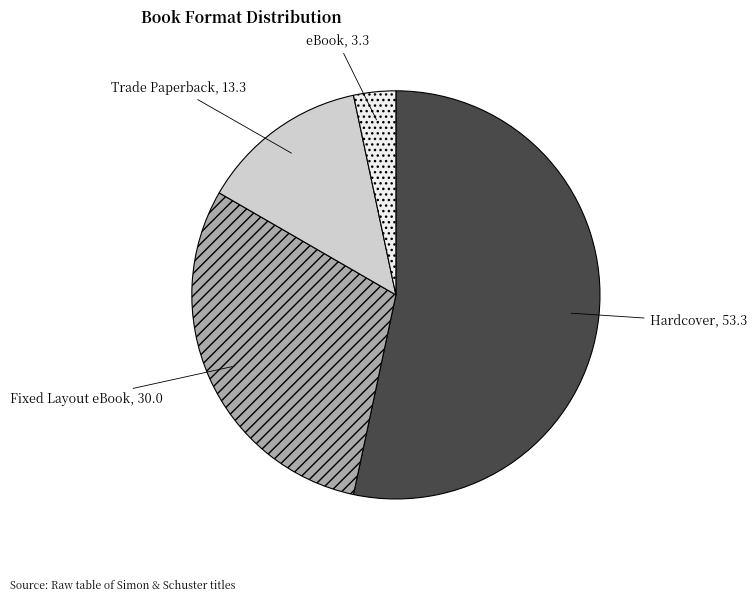

Is the sum of Fixed Layout eBook and eBook greater than half?

No